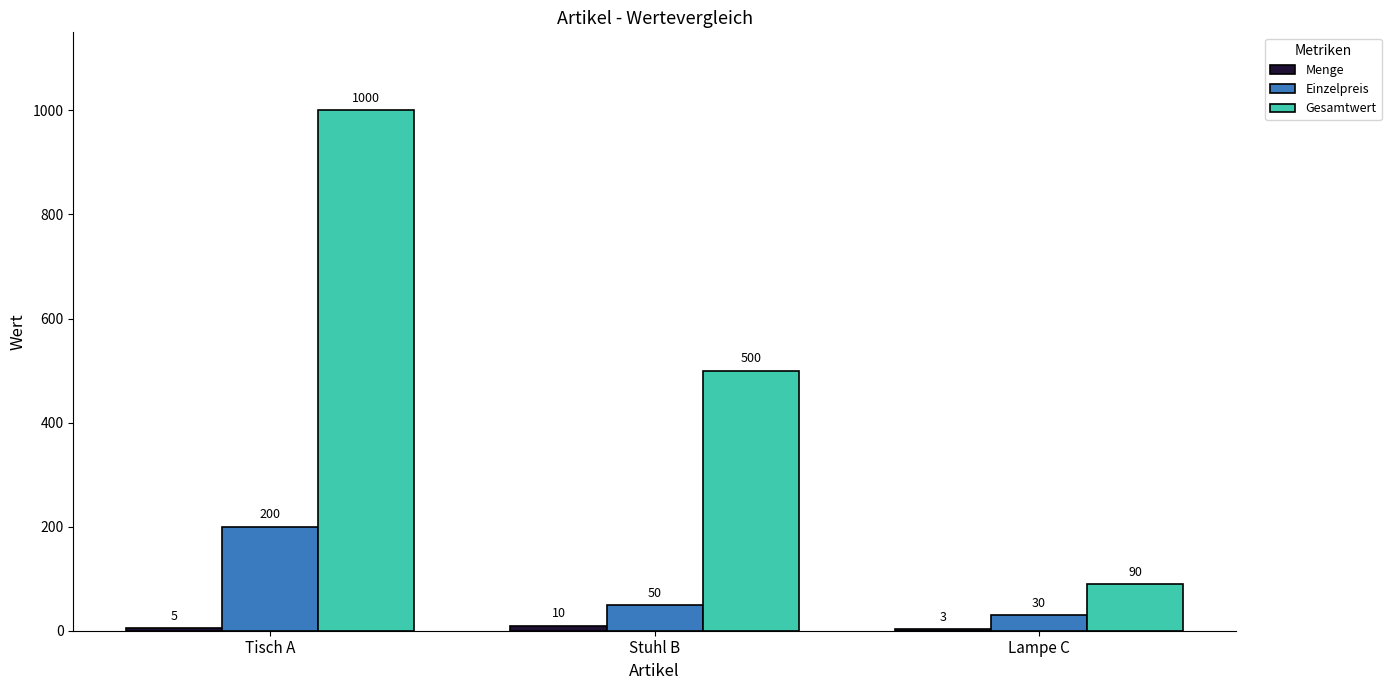

Which series changed the most between Tisch A and Lampe C?

Gesamtwert